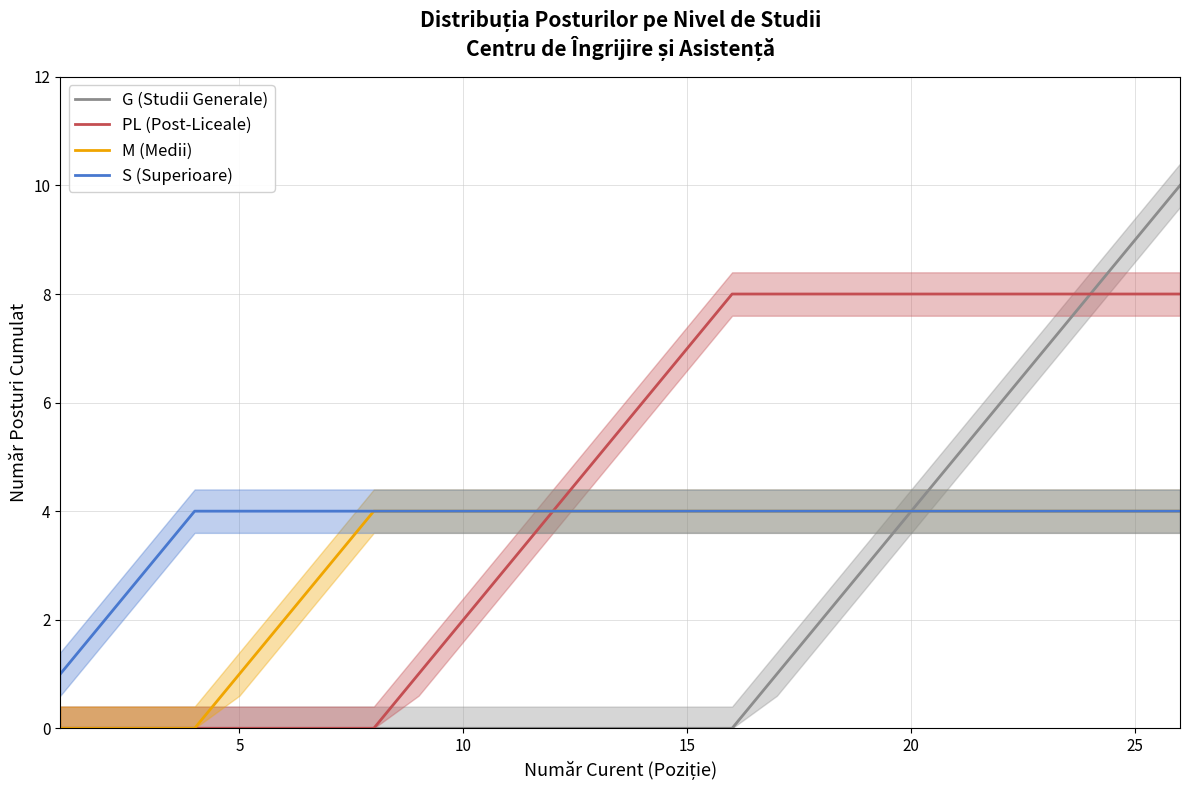

What is the highest value of the S (Superioare) series?

4